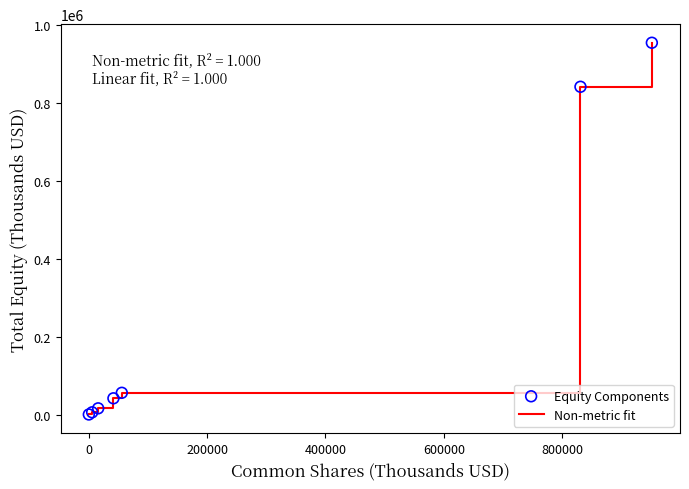

What is the maximum value shown in the chart?

955374